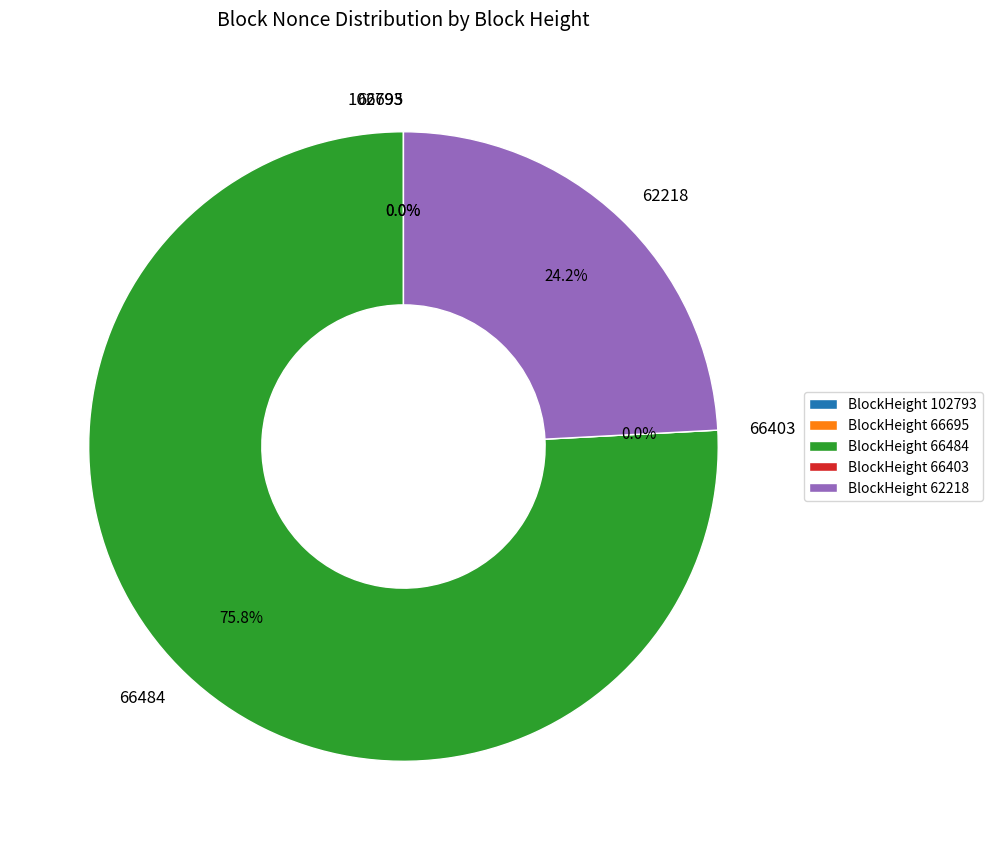

How many segments does this pie chart have?

5